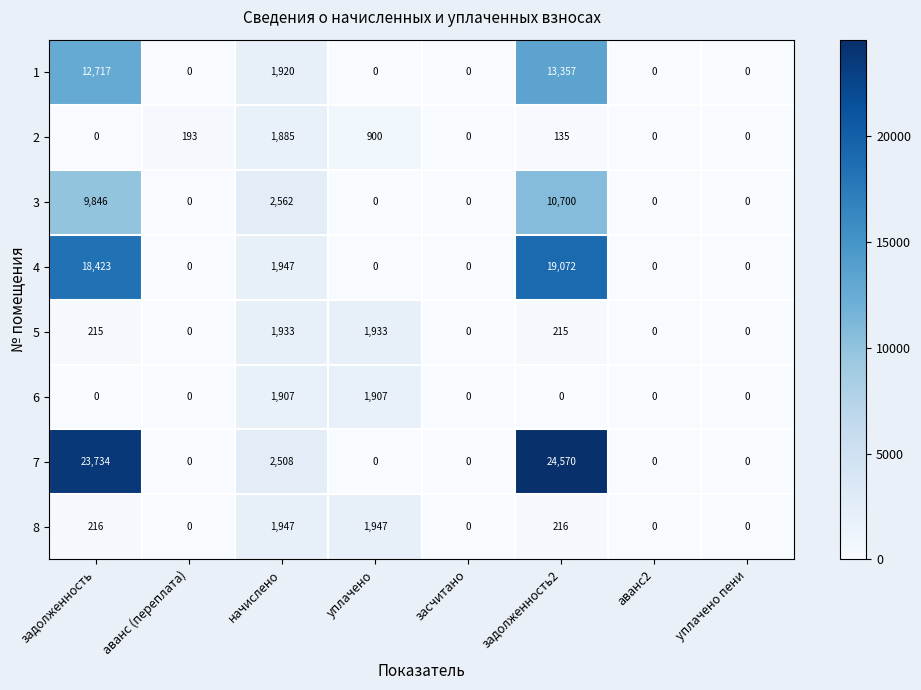

Rank the series by their maximum value, from lowest to highest.

2, 6, 5, 8, 3, 1, 4, 7